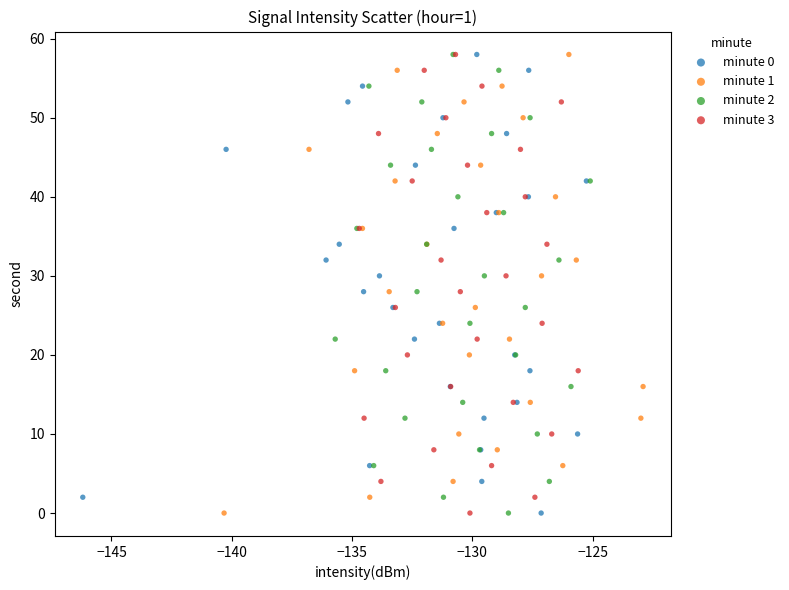

What are all the series names shown in the legend?

minute 0, minute 1, minute 2, minute 3